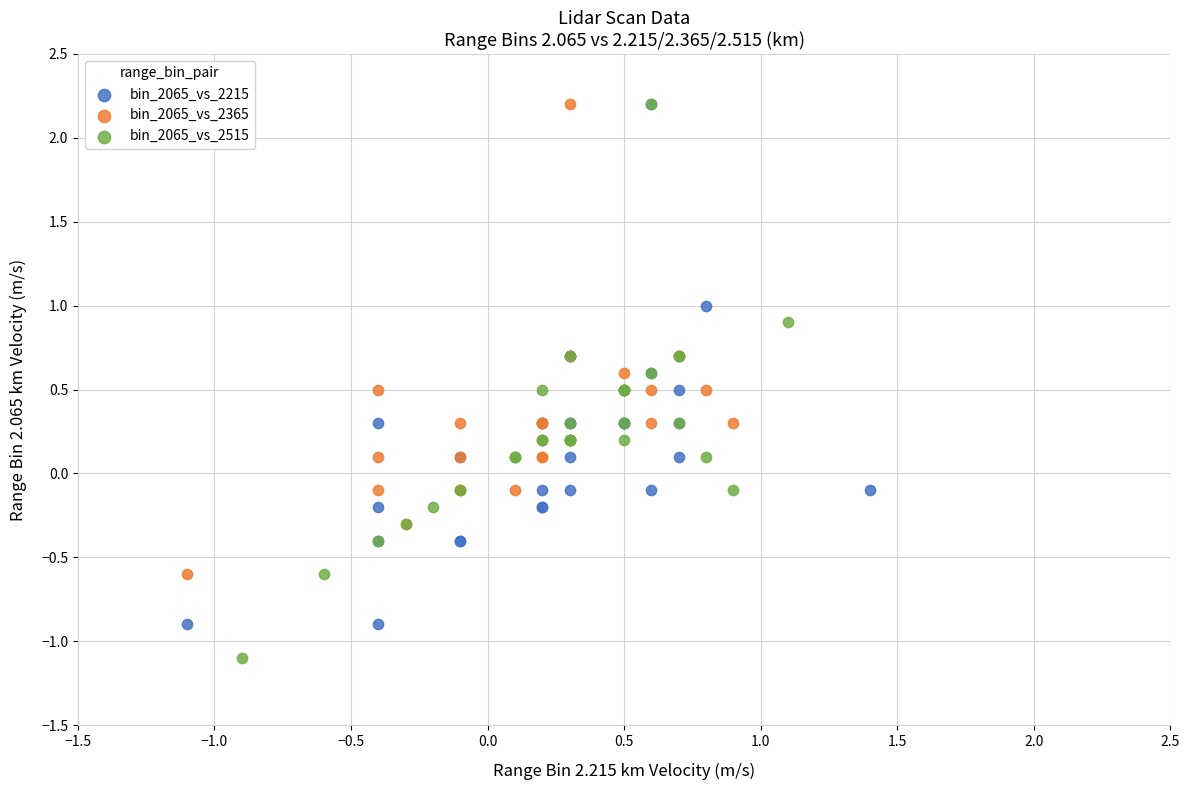

Which series reaches the minimum Y coordinate?

bin_2065_vs_2515